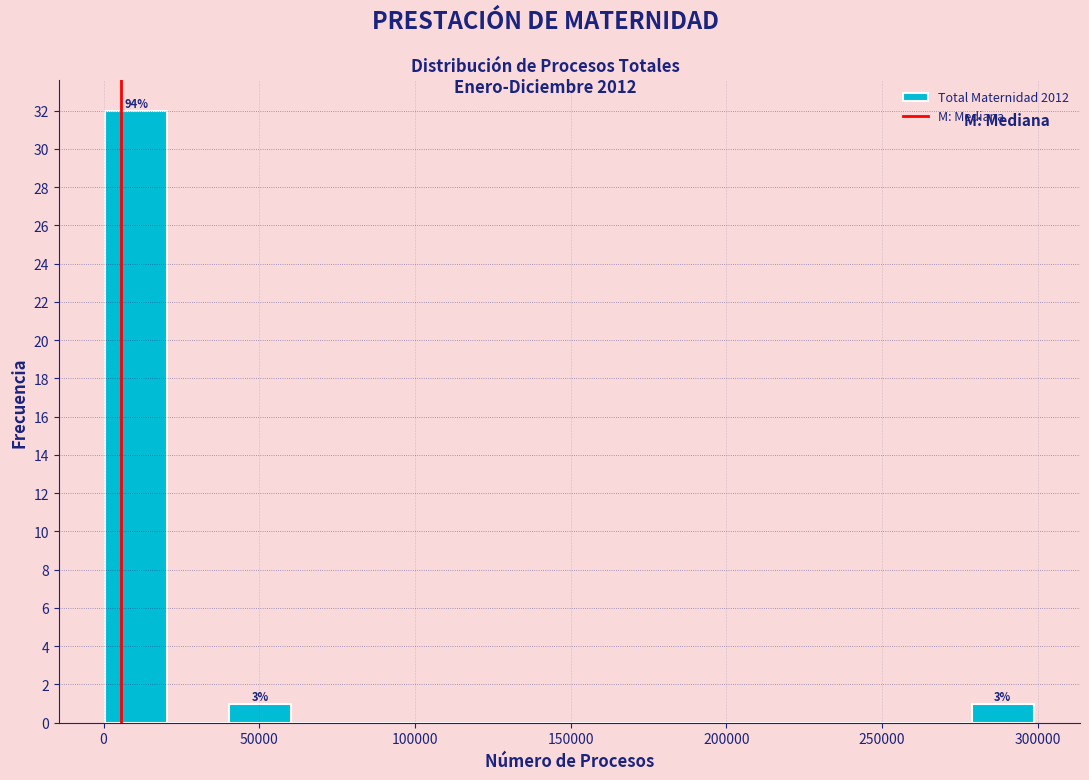

Read against the x-axis, roughly where is the centre of the tallest bar?

10000